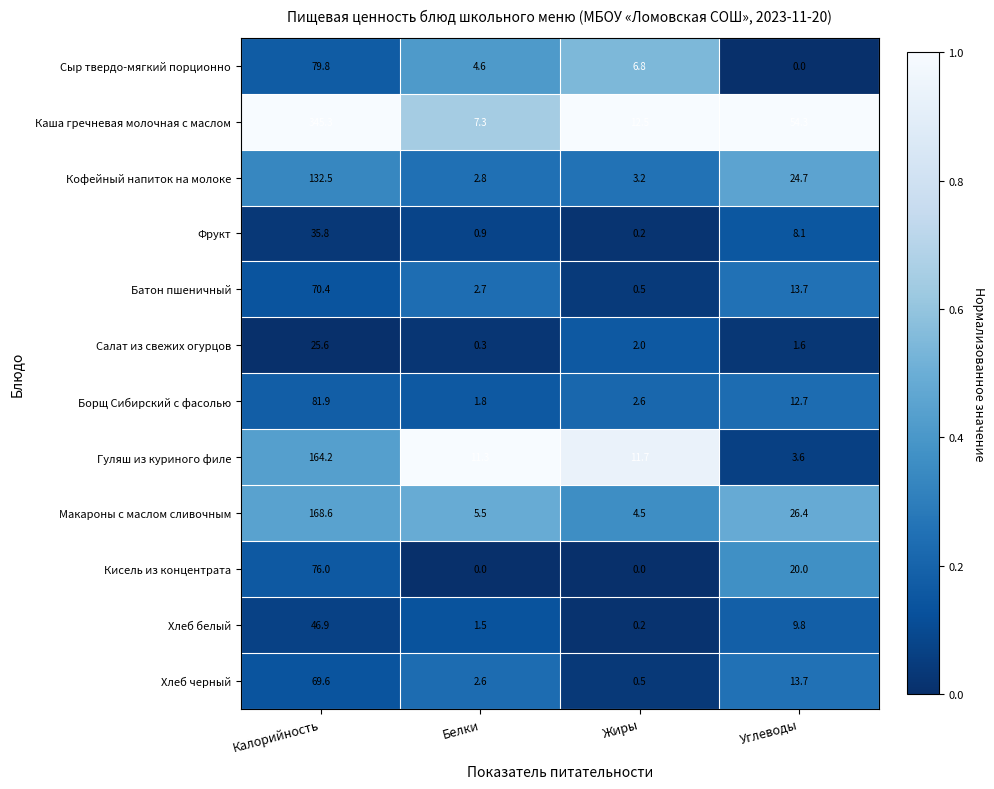

Read the Гуляш из куриного филе value at Белки.

11.3